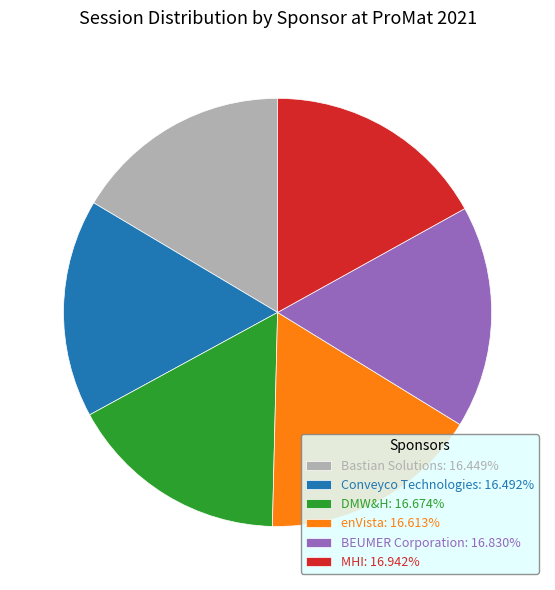

How many slices are in this pie chart?

6